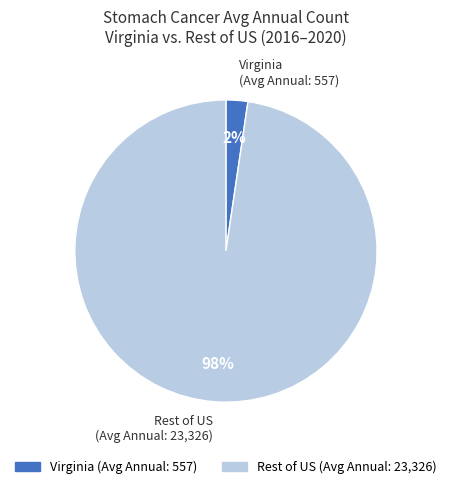

Do Rest of US (Avg Annual: 23,326) and Virginia (Avg Annual: 557) together represent more than half of the pie?

Yes